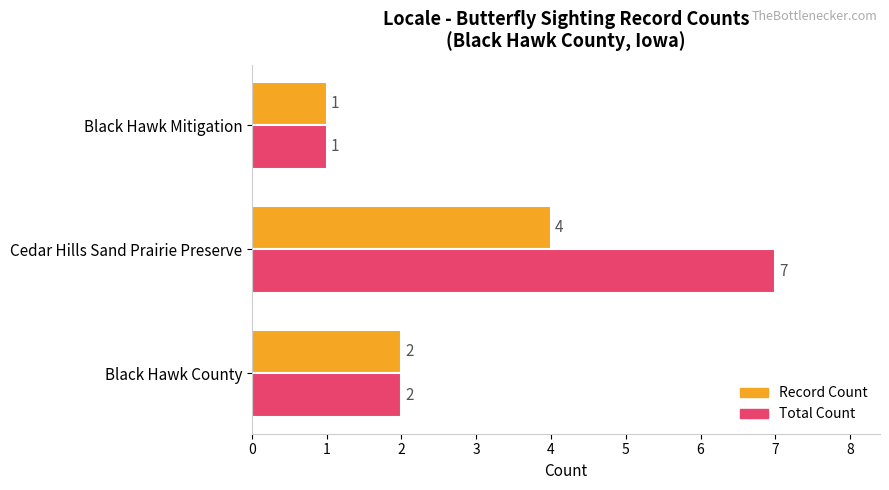

At which category is the sum across all series the highest?

Cedar Hills Sand Prairie Preserve